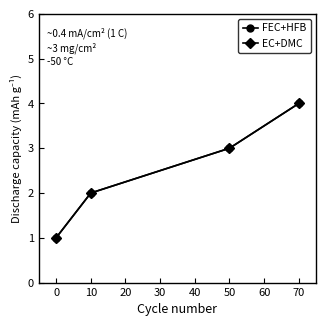

Rank the series by their maximum value, from lowest to highest.

FEC+HFB, EC+DMC